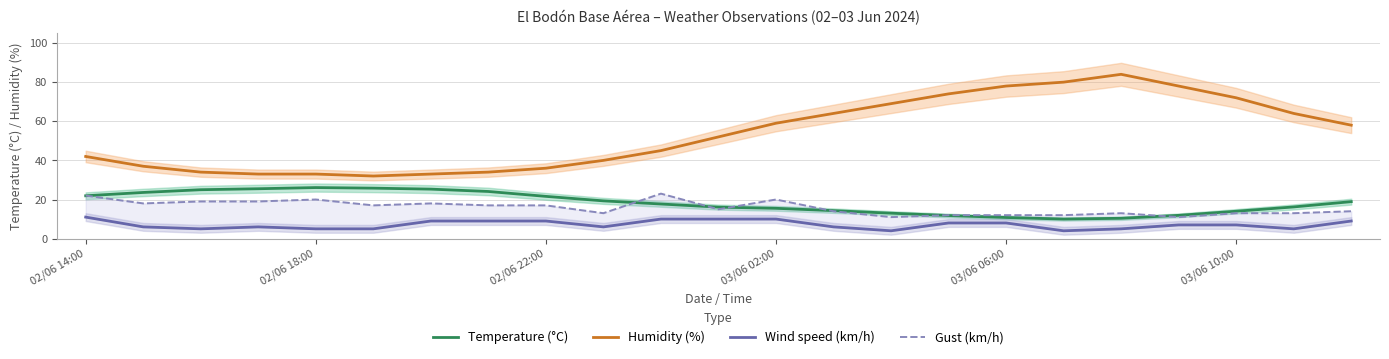

Is this an area chart (filled region under the line)?

No